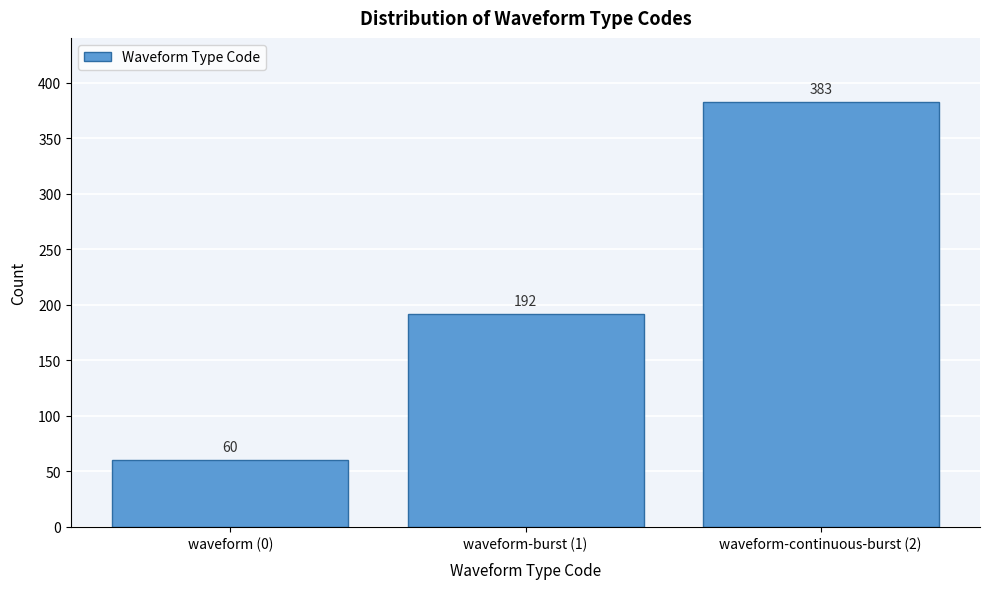

Reading left to right, list all the values displayed in this chart.

waveform (0)=60	waveform-burst (1)=192	waveform-continuous-burst (2)=383